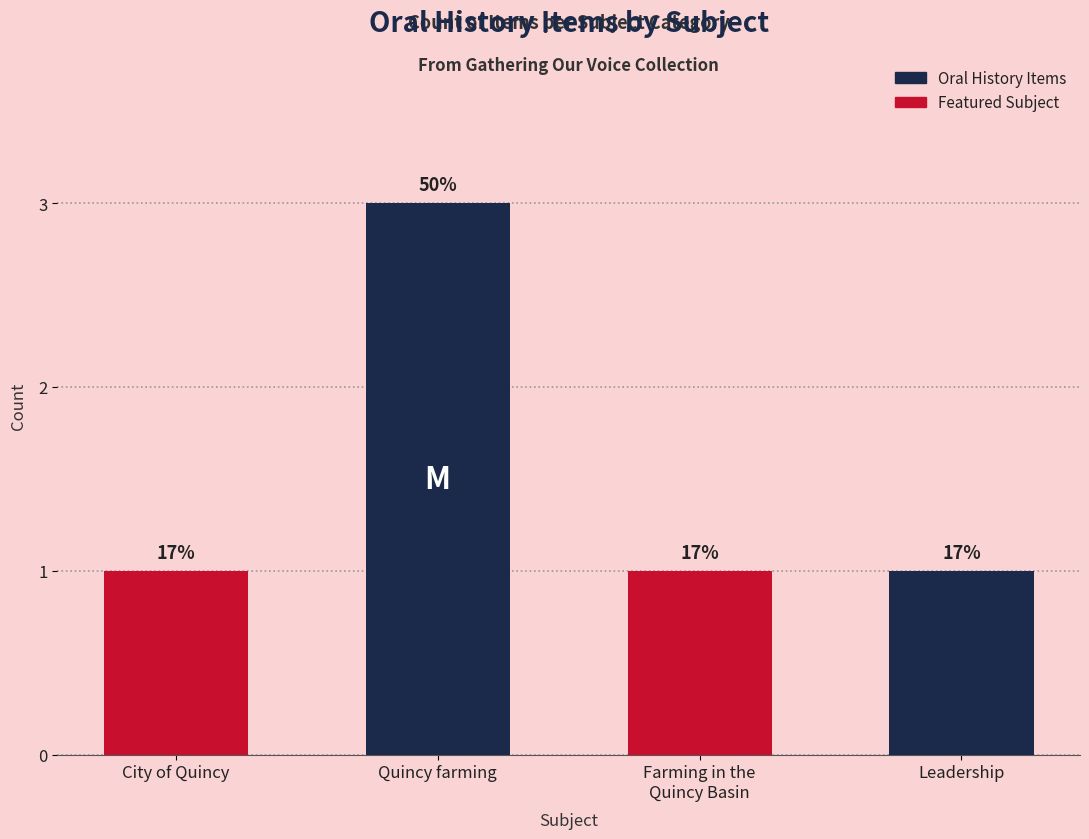

True or false: the data shows 2 at City of Quincy.

False